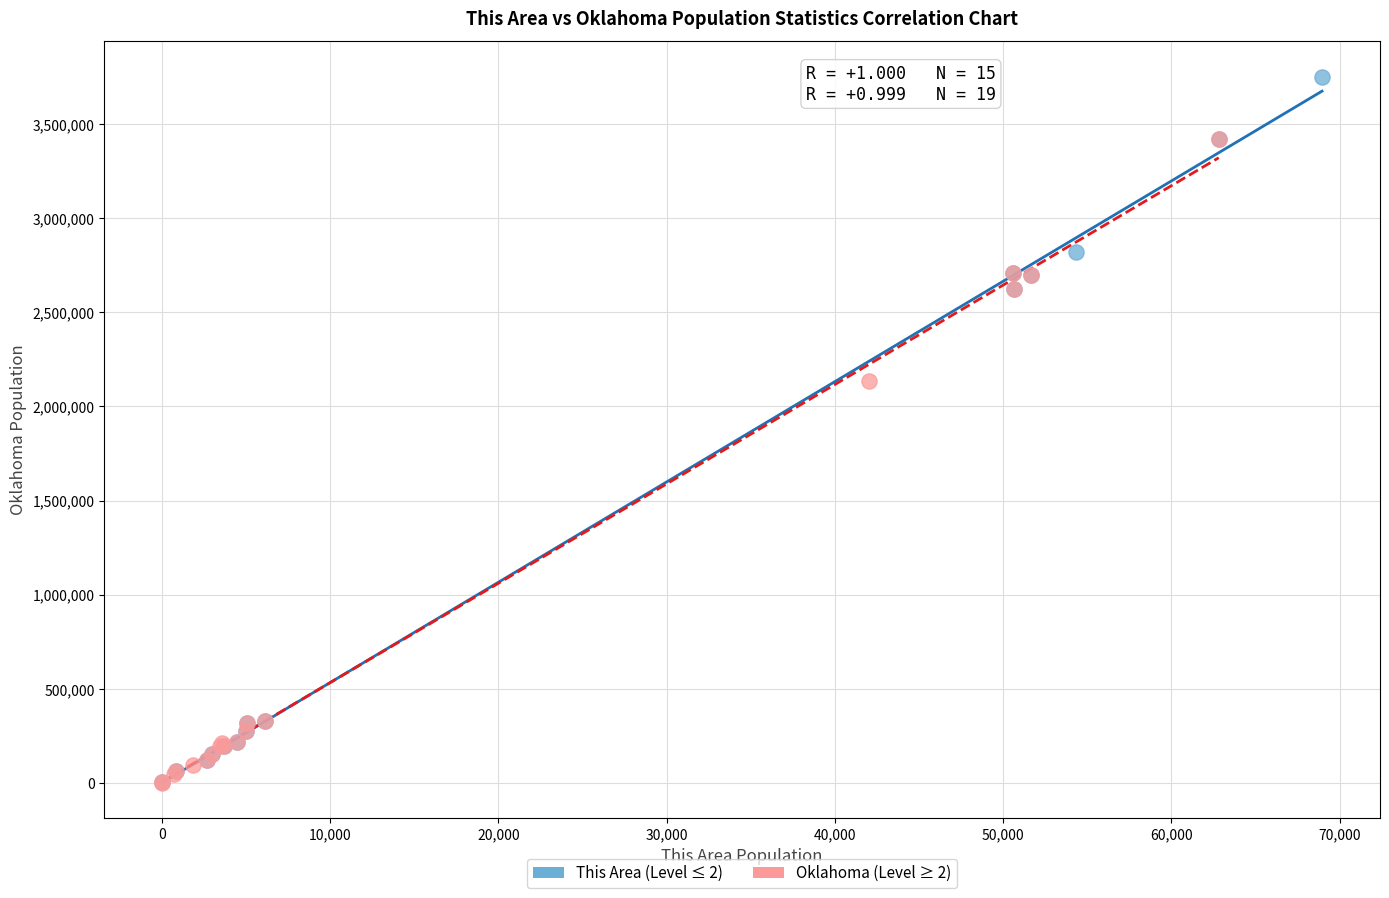

Which series contains the highest Y value?

This Area (Level ≤ 2)